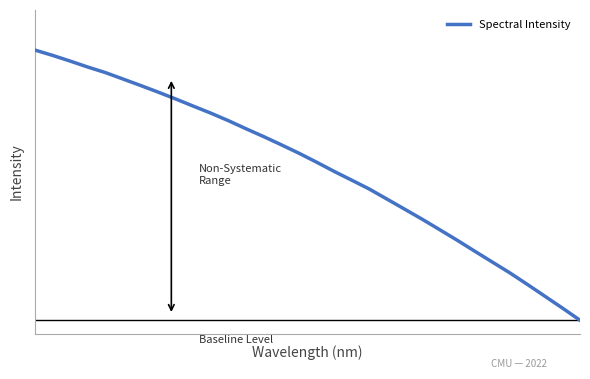

How many positive values are there?

31